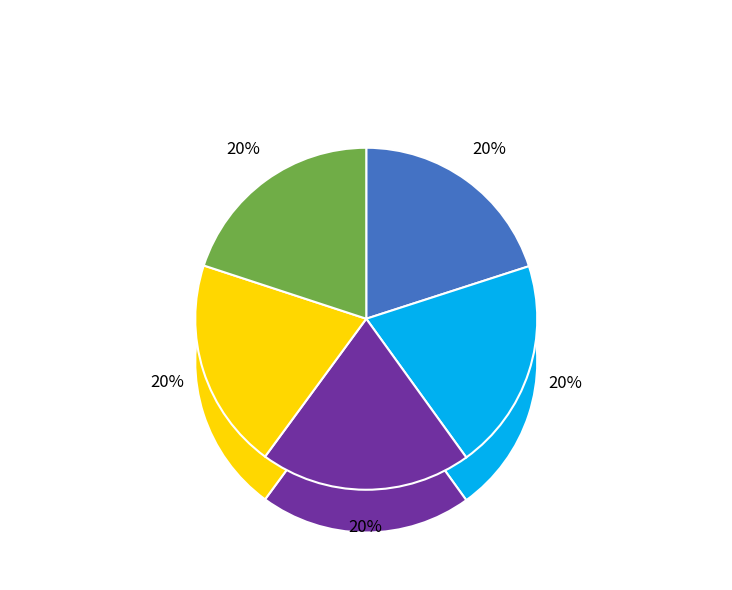

Is it true that 29 is 1% of the pie?

False